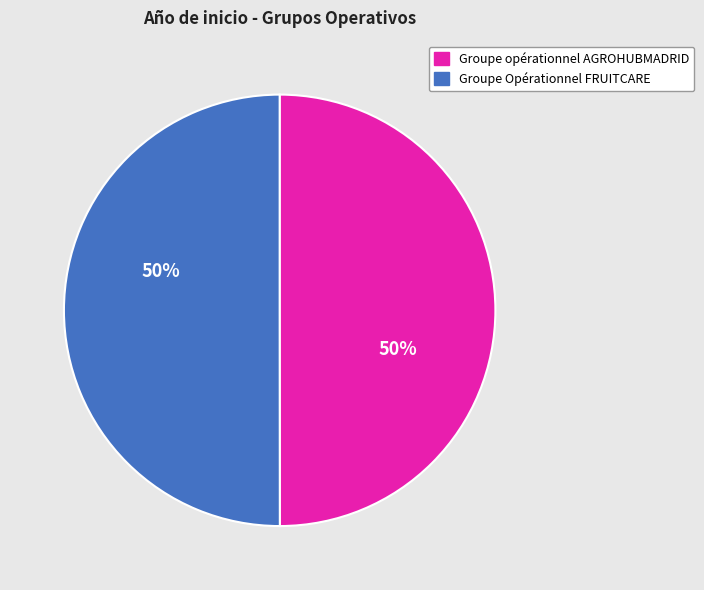

What is the ratio of the value at Groupe Opérationnel FRUITCARE to the value at Groupe opérationnel AGROHUBMADRID?

1.0